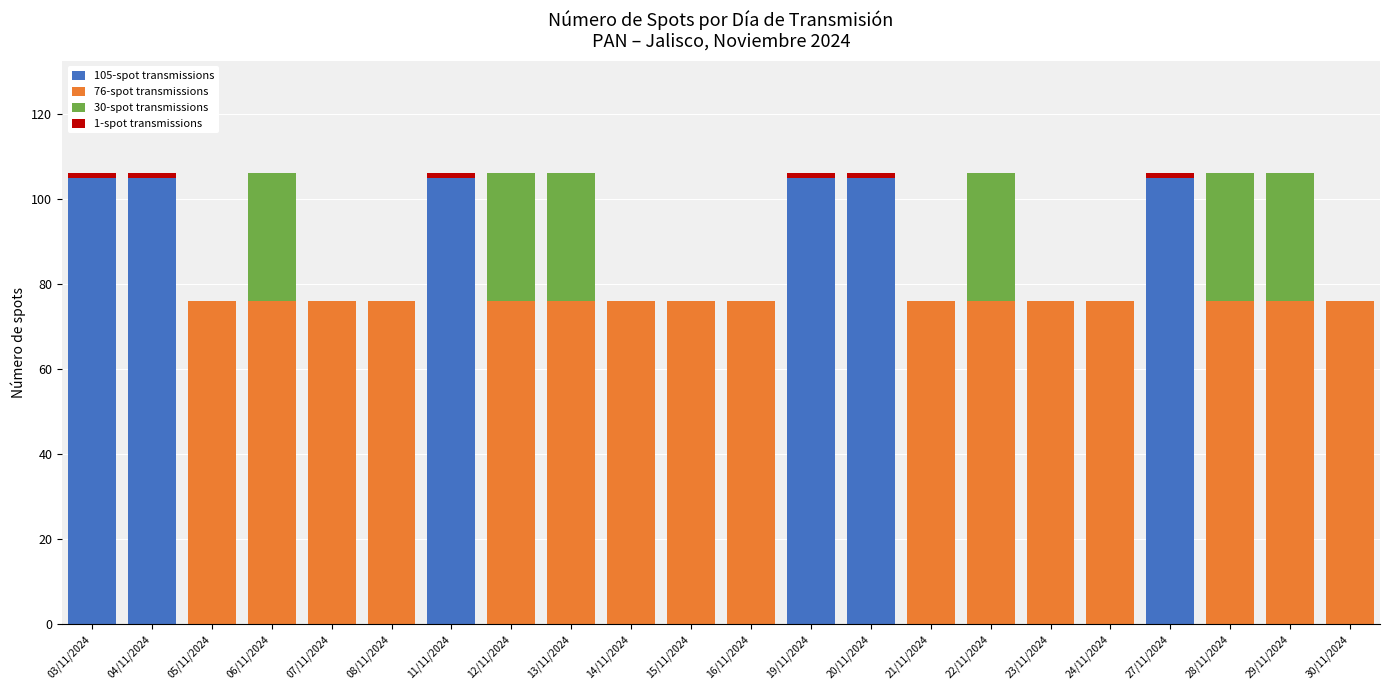

The value of 105-spot transmissions at 03/11/2024 is 38. True or false?

False